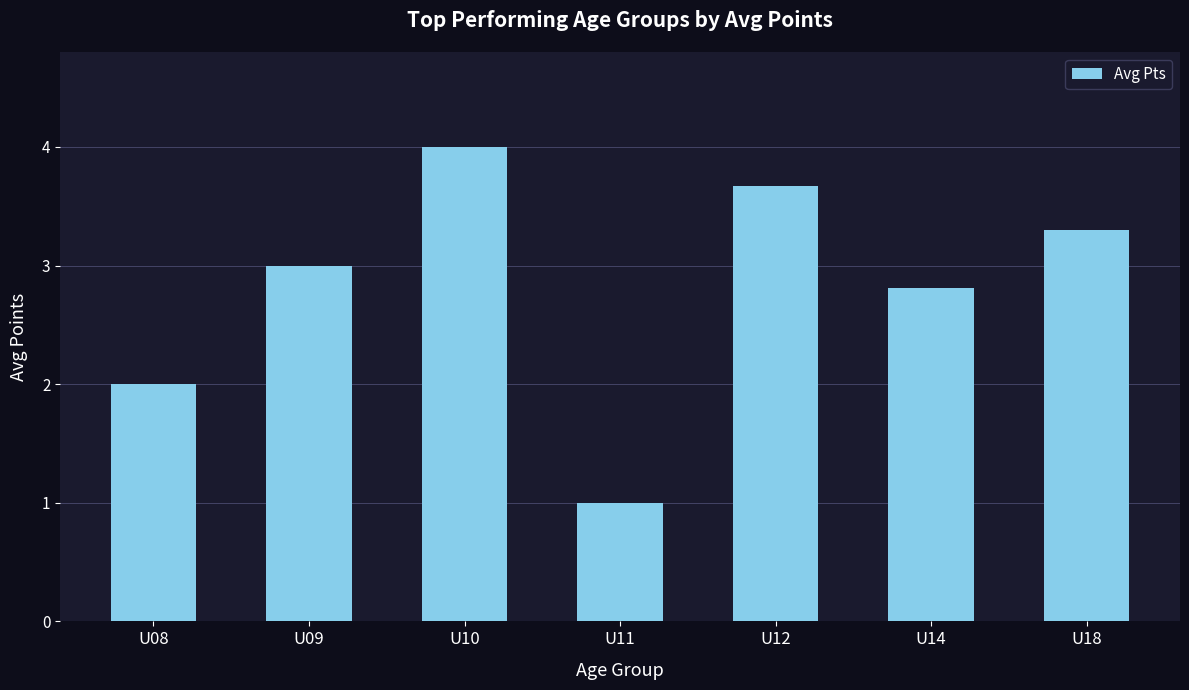

Is it true that the value at U11 is 1.7?

False